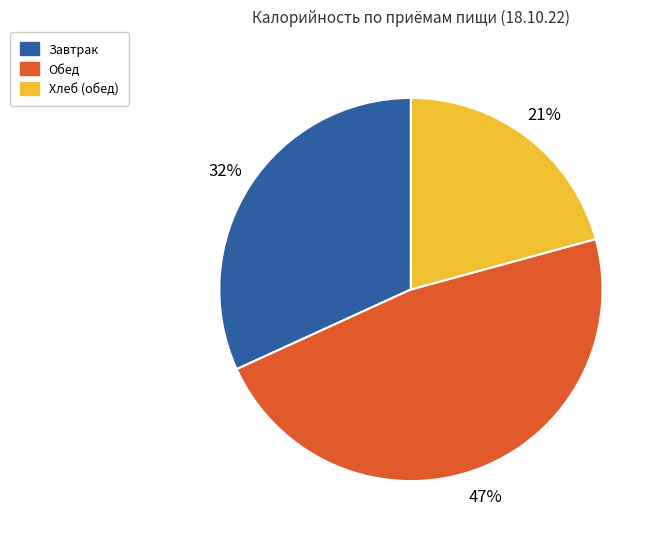

To the nearest percent, what is the average slice percentage?

33%